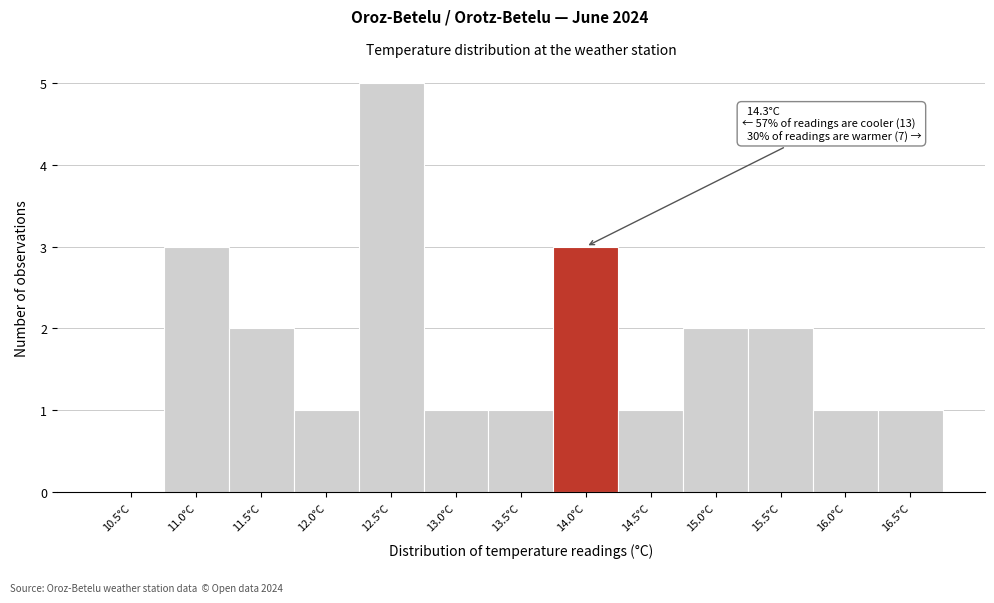

Reading right to left, transcribe all the data shown in this chart.

16.5°C=1	16.0°C=1	15.5°C=2	15.0°C=2	14.5°C=1	14.0°C=3	13.5°C=1	13.0°C=1	12.5°C=5	12.0°C=1	11.5°C=2	11.0°C=3	10.5°C=0